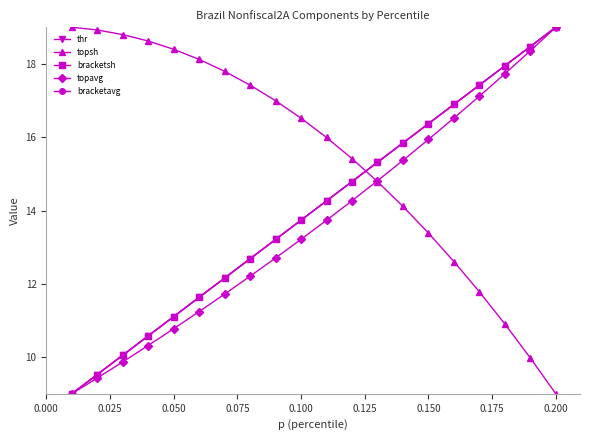

Does the chart display data point markers on the line(s)?

Yes